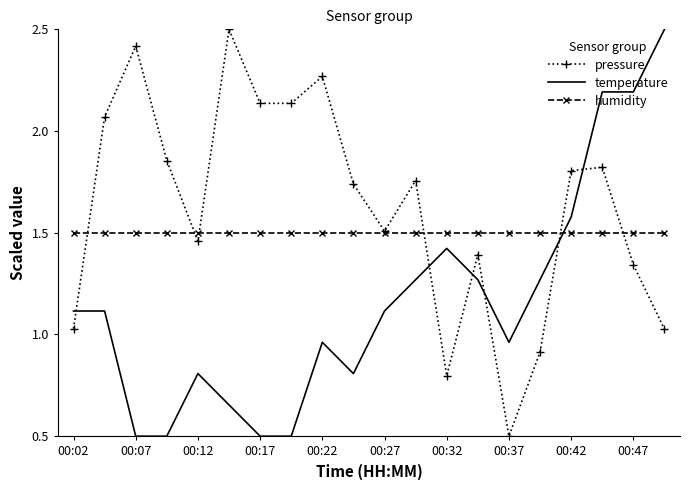

Which series has the largest total across all categories?

pressure